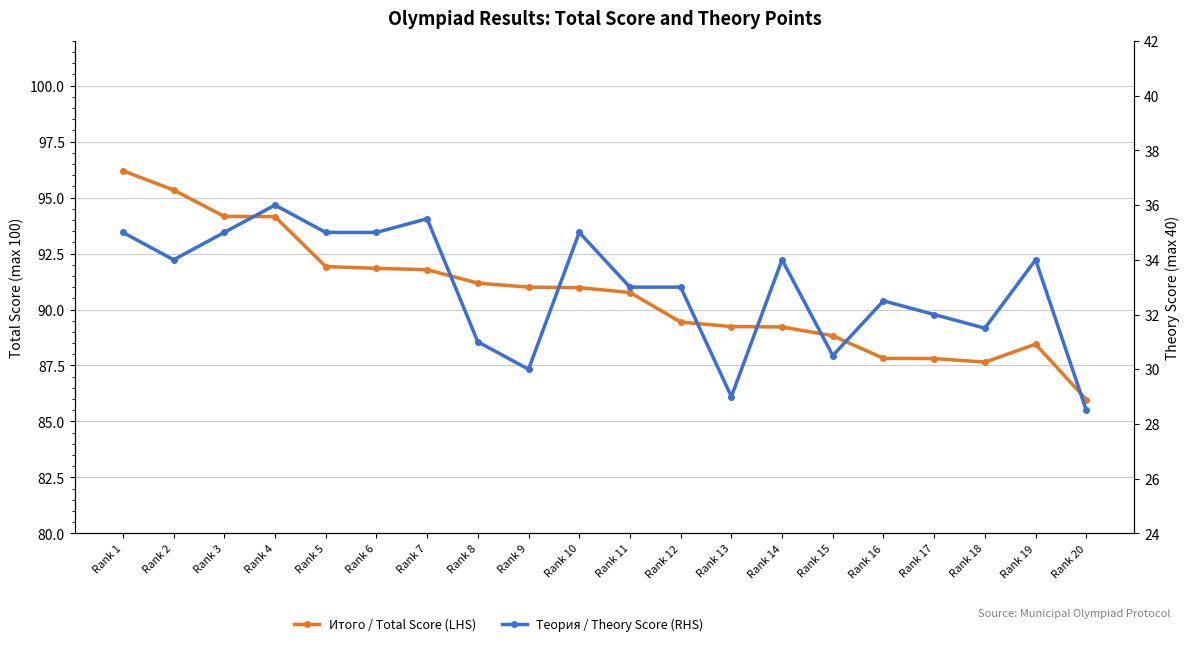

Which series changed the most between Rank 8 and Rank 14?

Теория / Theory Score (RHS)